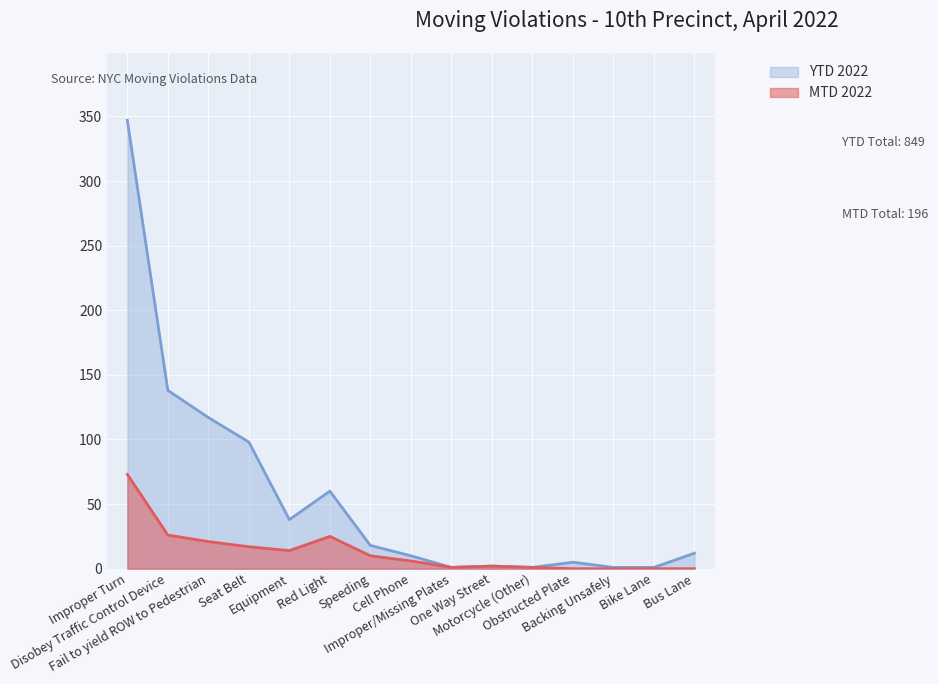

The value of YTD 2022 at Red Light is 31. True or false?

False